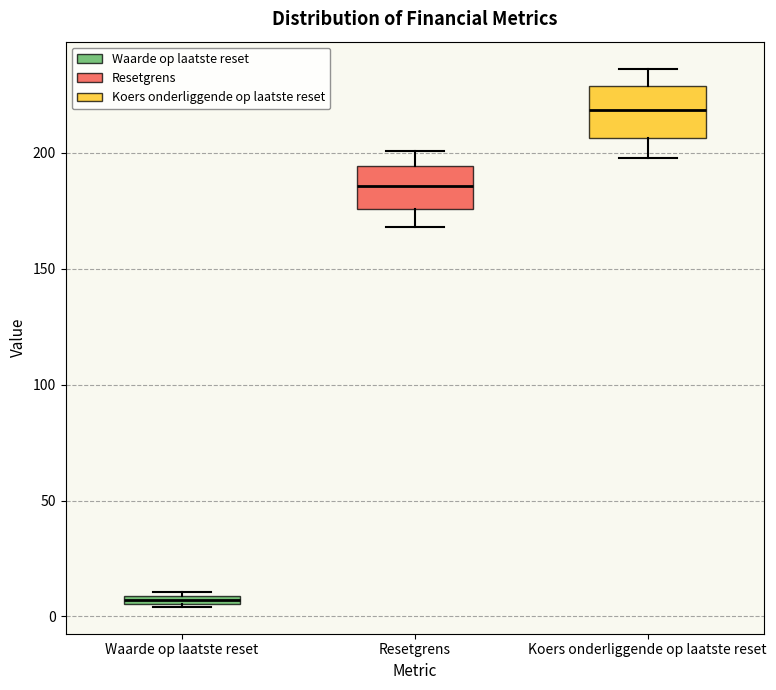

Which box has the lowest median line?

Waarde op laatste reset